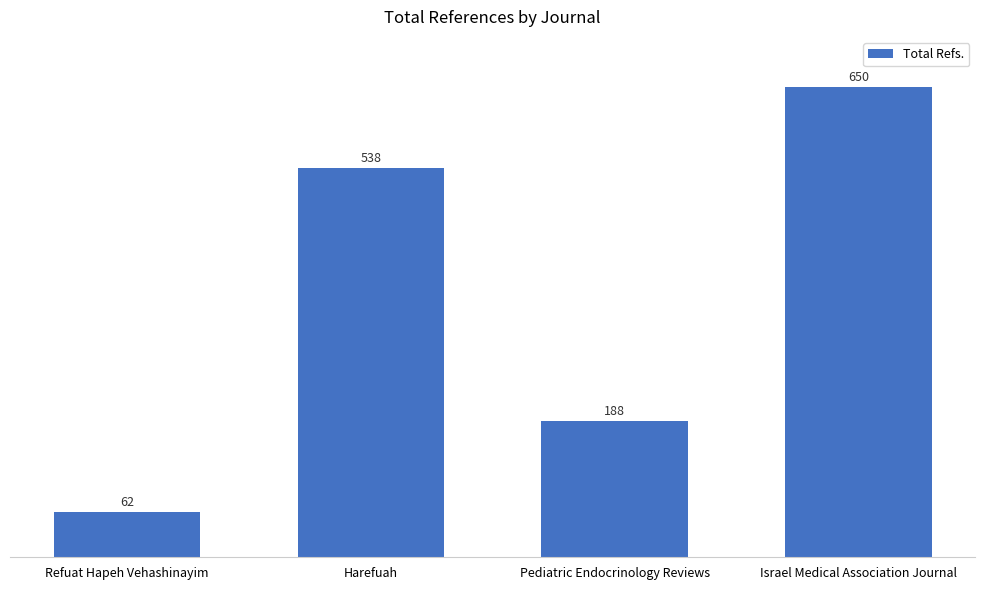

What position from the right is Israel Medical Association Journal?

1